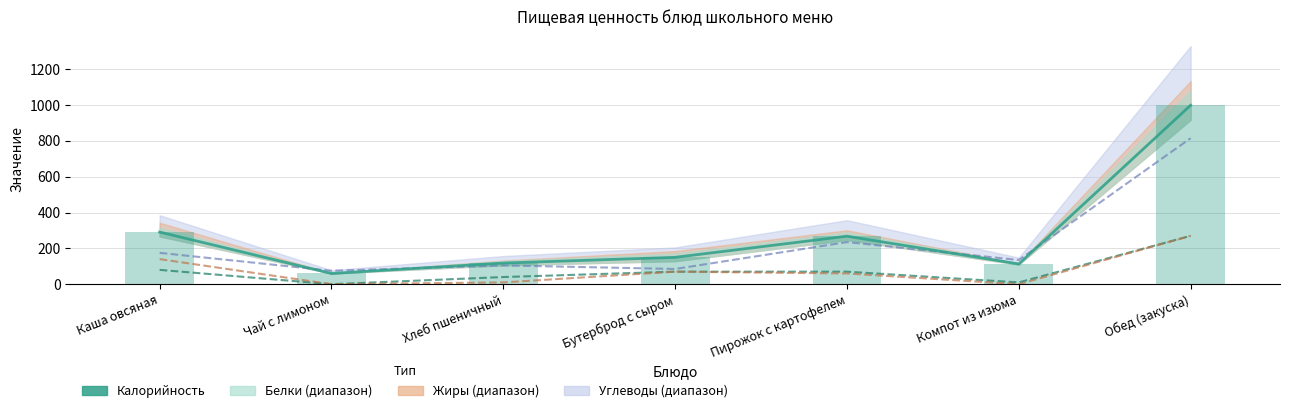

True or false: Жиры (×10) has a value of 16 at Хлеб пшеничный.

False